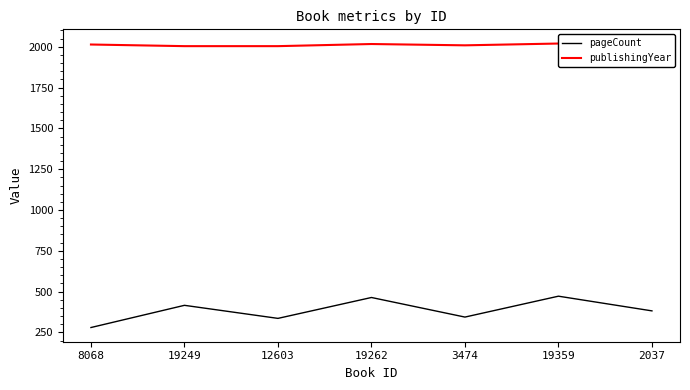

Does the chart display data point markers on the line(s)?

No